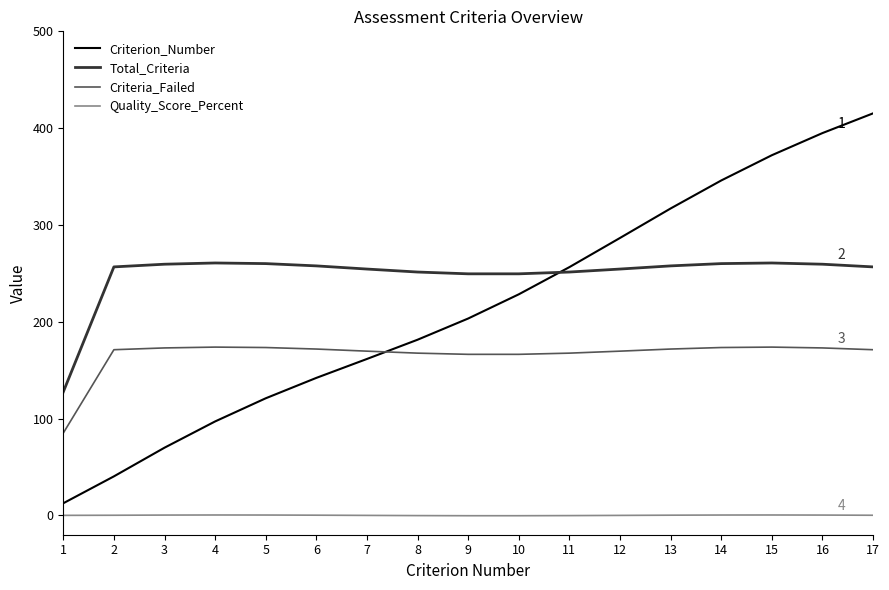

What is the minimum value shown in the chart?

-0.4